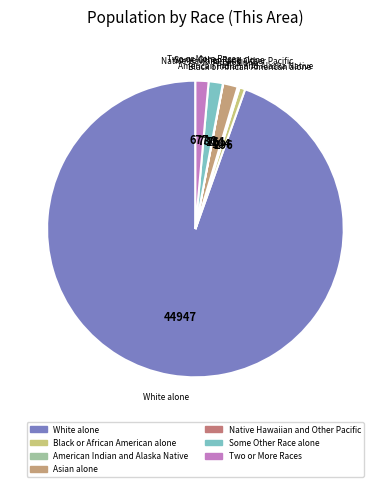

Which slice is the largest?

White alone